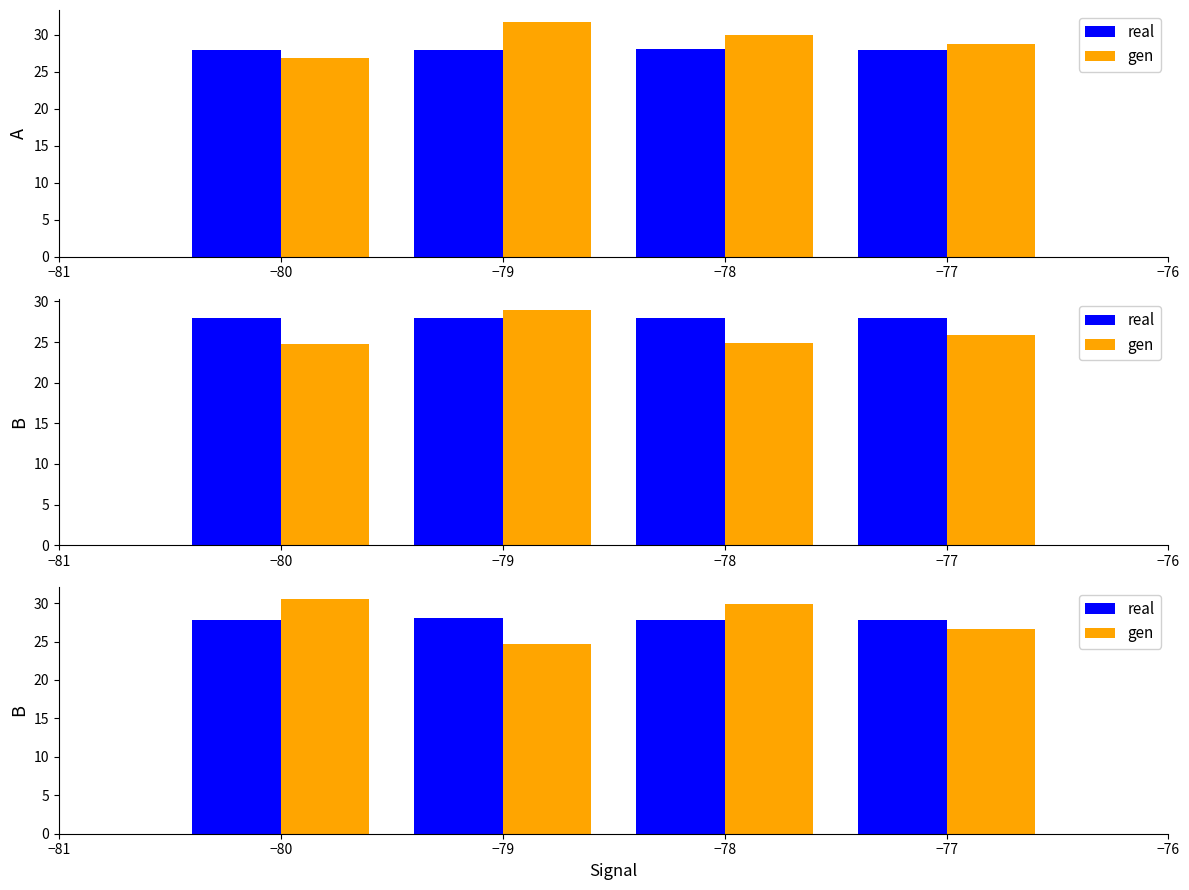

Rank the series at −80 from lowest to highest value.

gen, real